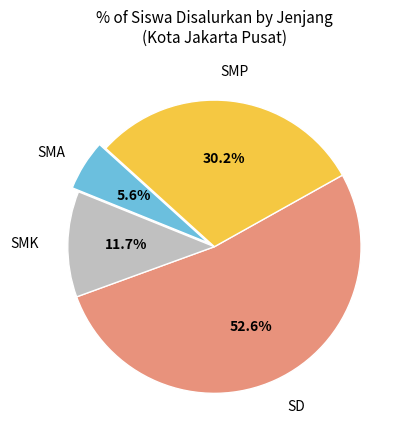

Is there a majority slice in this chart?

Yes